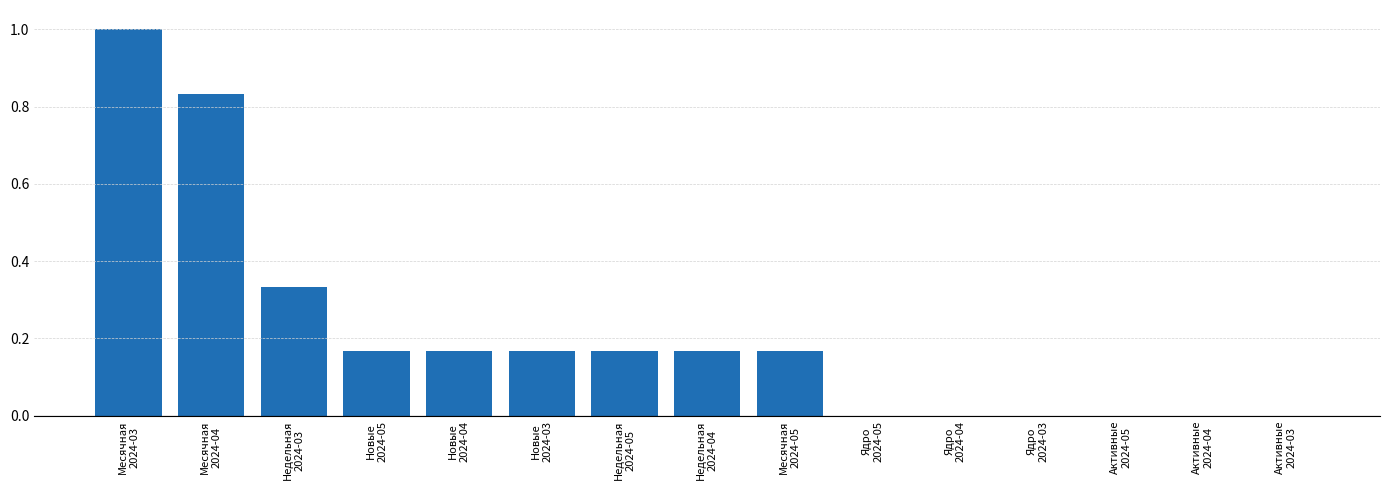

How many categories are shown in the chart?

15